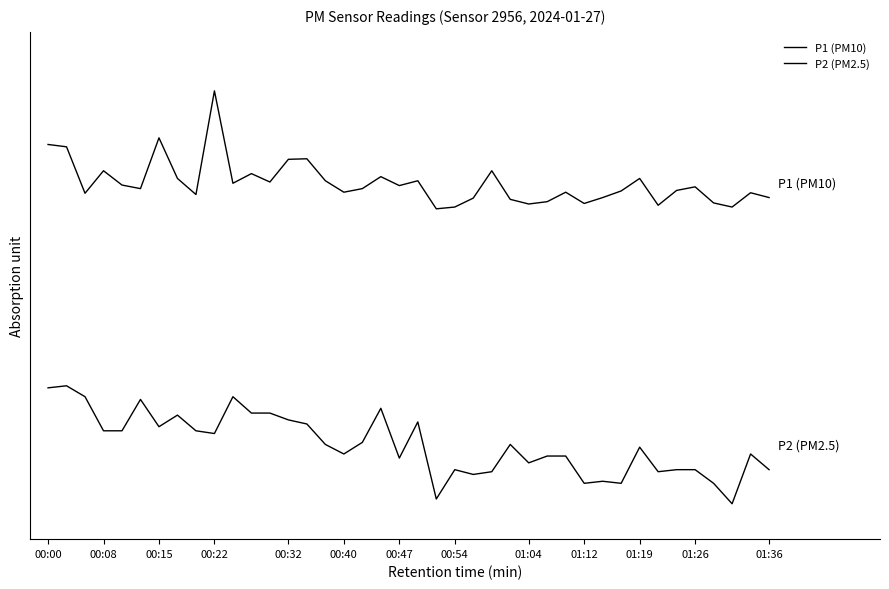

List the series in order of their peak value, lowest first.

P2 (PM2.5), P1 (PM10)